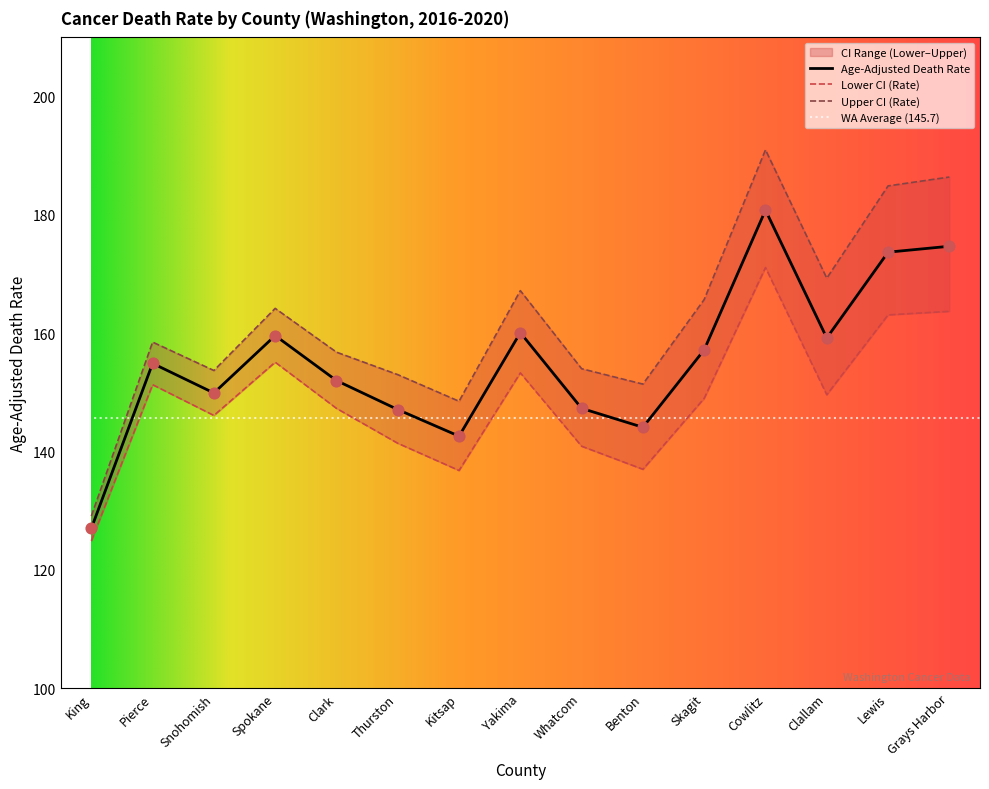

At which category is the sum across all series the highest?

Cowlitz